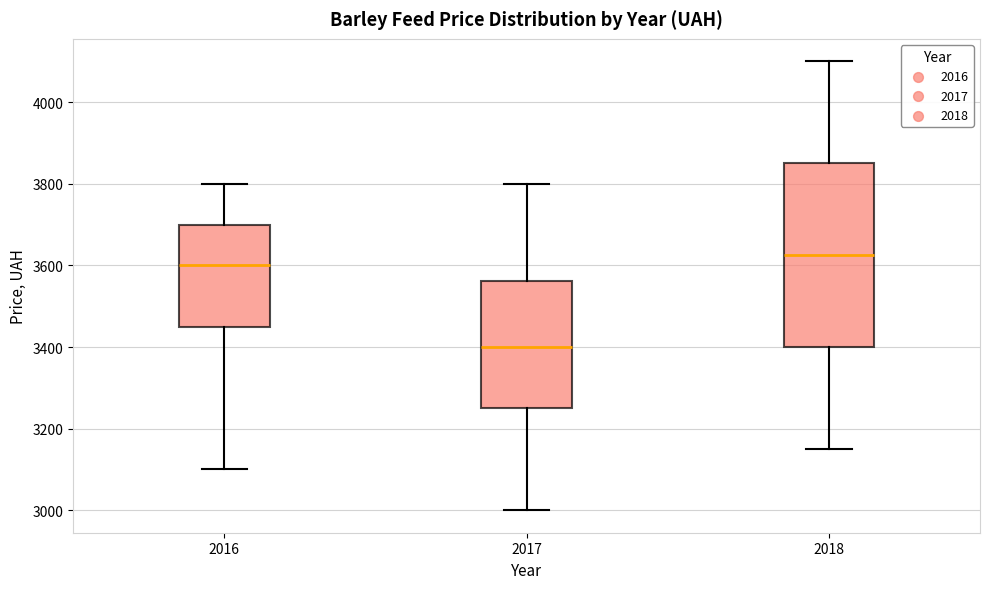

Which box has the lowest median line?

2017